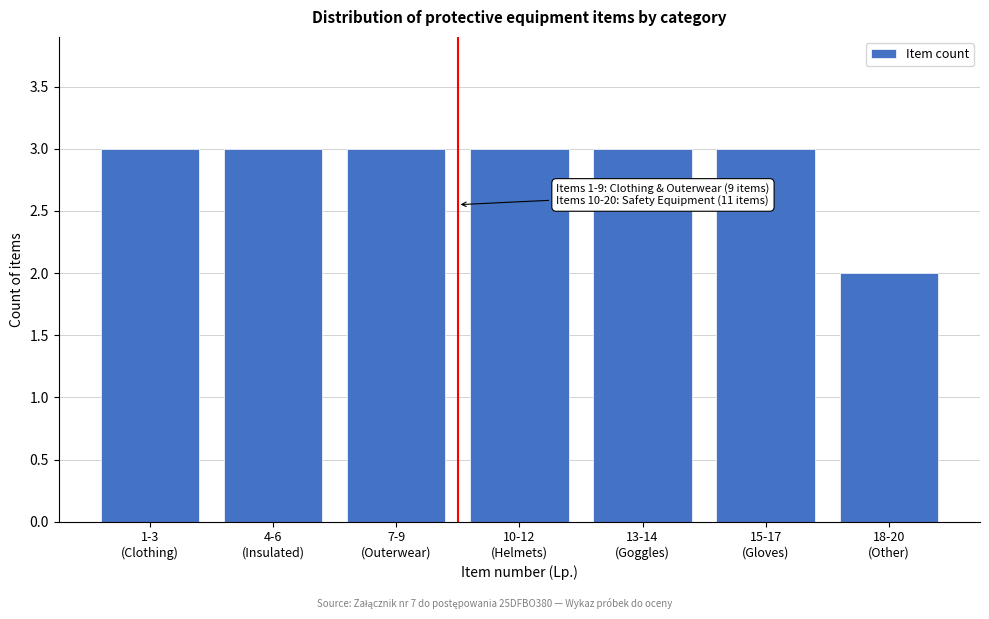

Reading left to right, extract all data points from this chart.

3	3	3	3	3	3	2